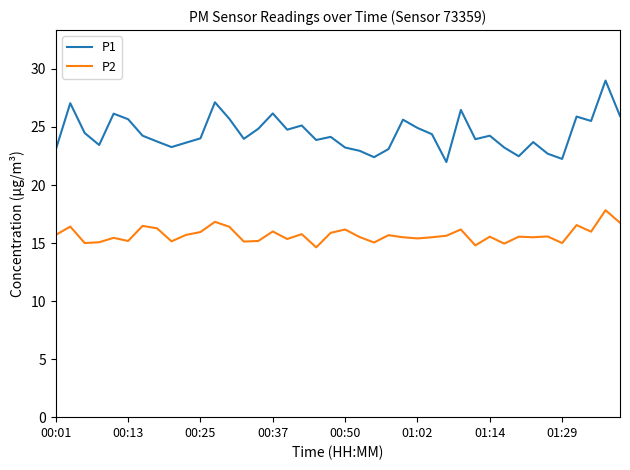

List the series in order of their peak value, lowest first.

P2, P1